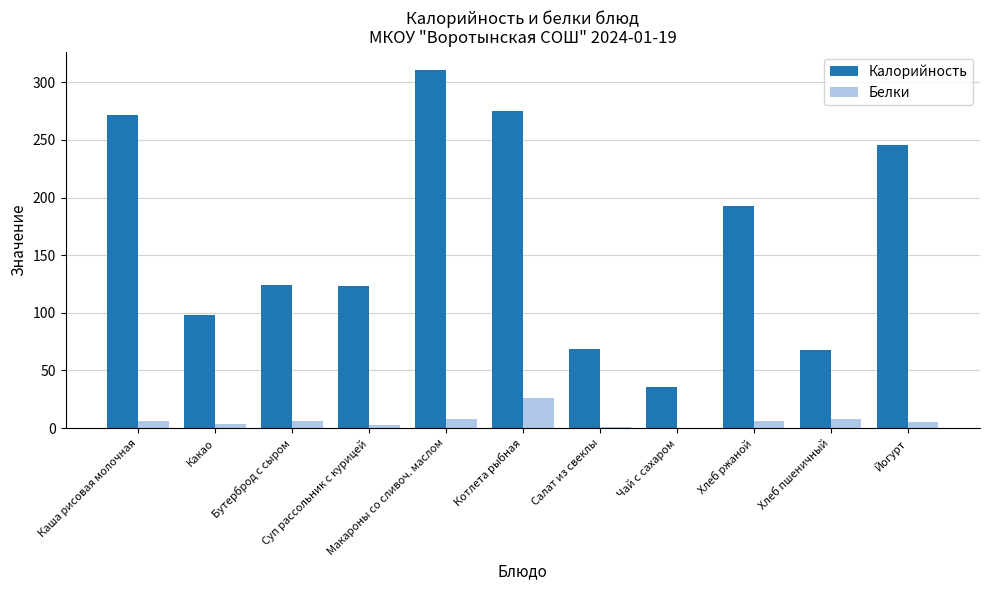

Which series has the largest total across all categories?

Калорийность